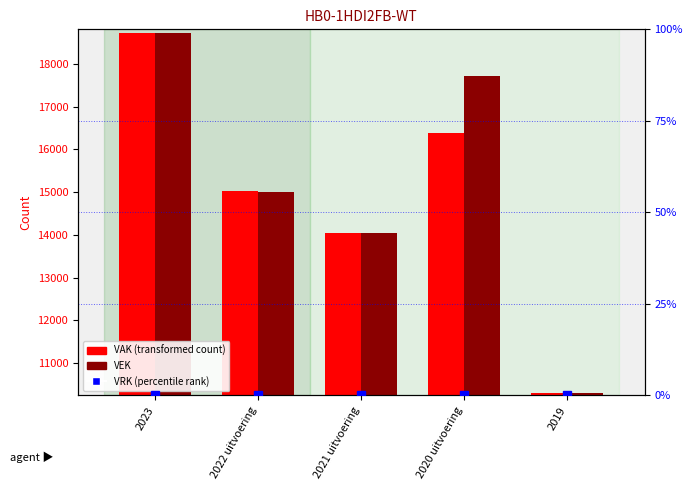

What is the value of the VEK bar at the 1st from the left?

18713